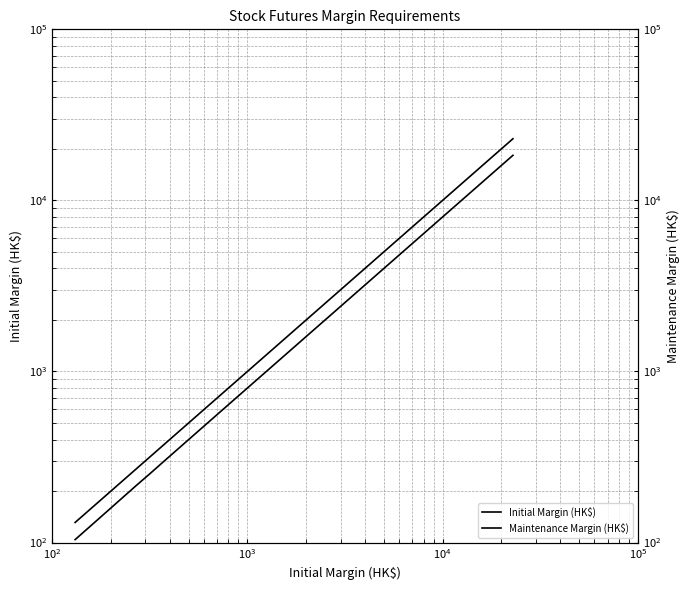

True or false: Maintenance Margin (HK$) and Initial Margin (HK$) intersect in this chart.

False